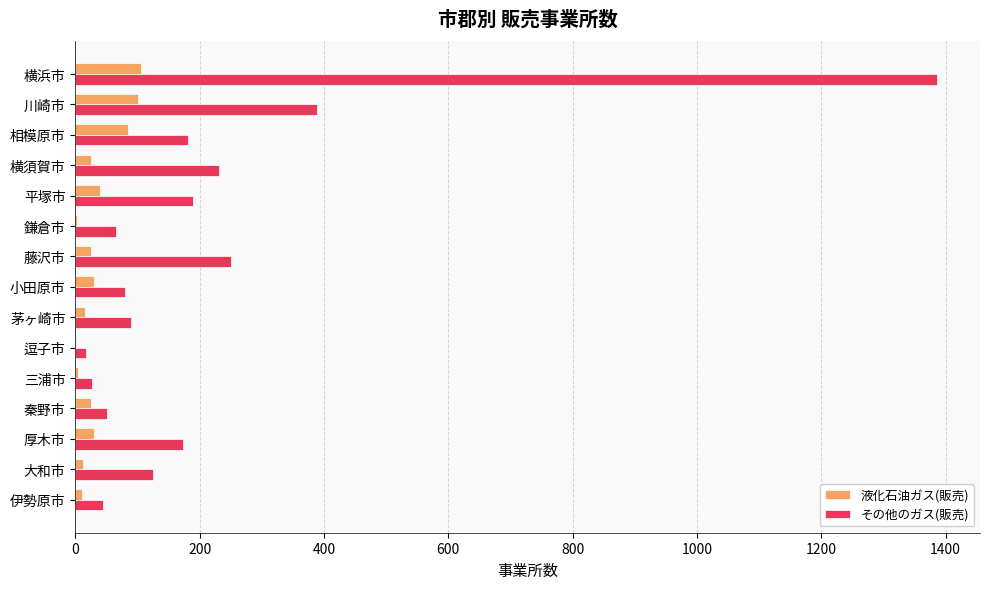

Is the value of その他のガス(販売) at 秦野市 greater than the value of 液化石油ガス(販売) at 相模原市?

No